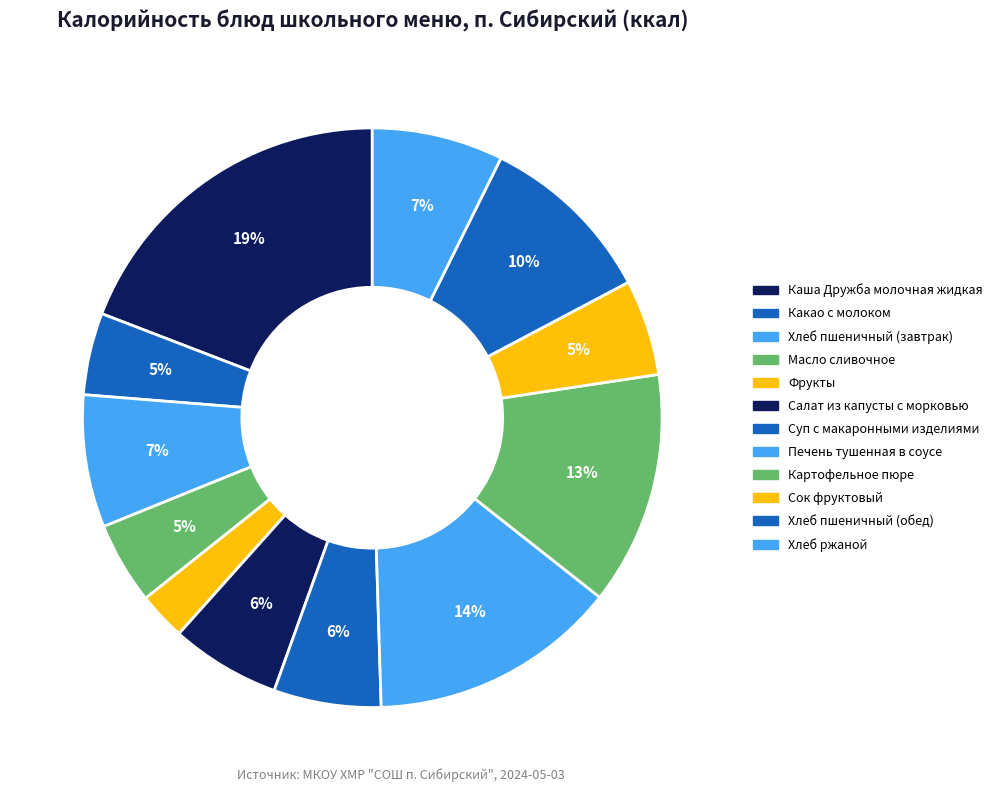

Do Картофельное пюре and Масло сливочное together represent more than half of the pie?

No